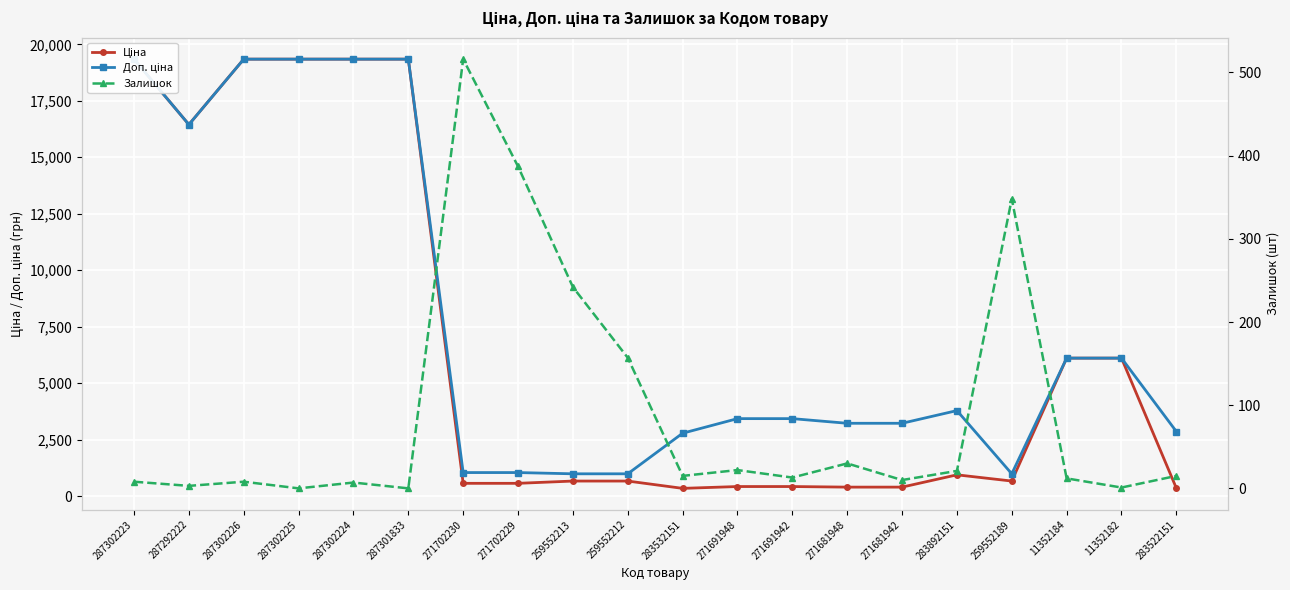

Which has a higher value, 287302226 or 271681942?

287302226